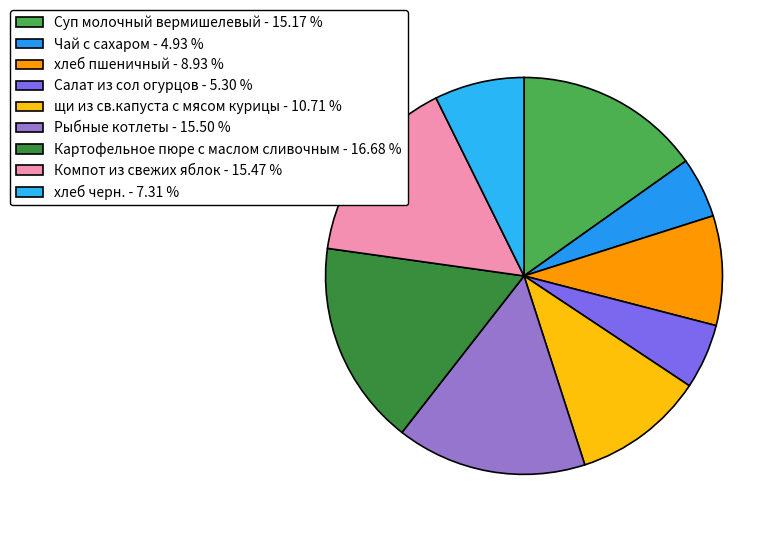

To the nearest percent, what is the combined percentage of хлеб пшеничный and Салат из сол огурцов?

14%